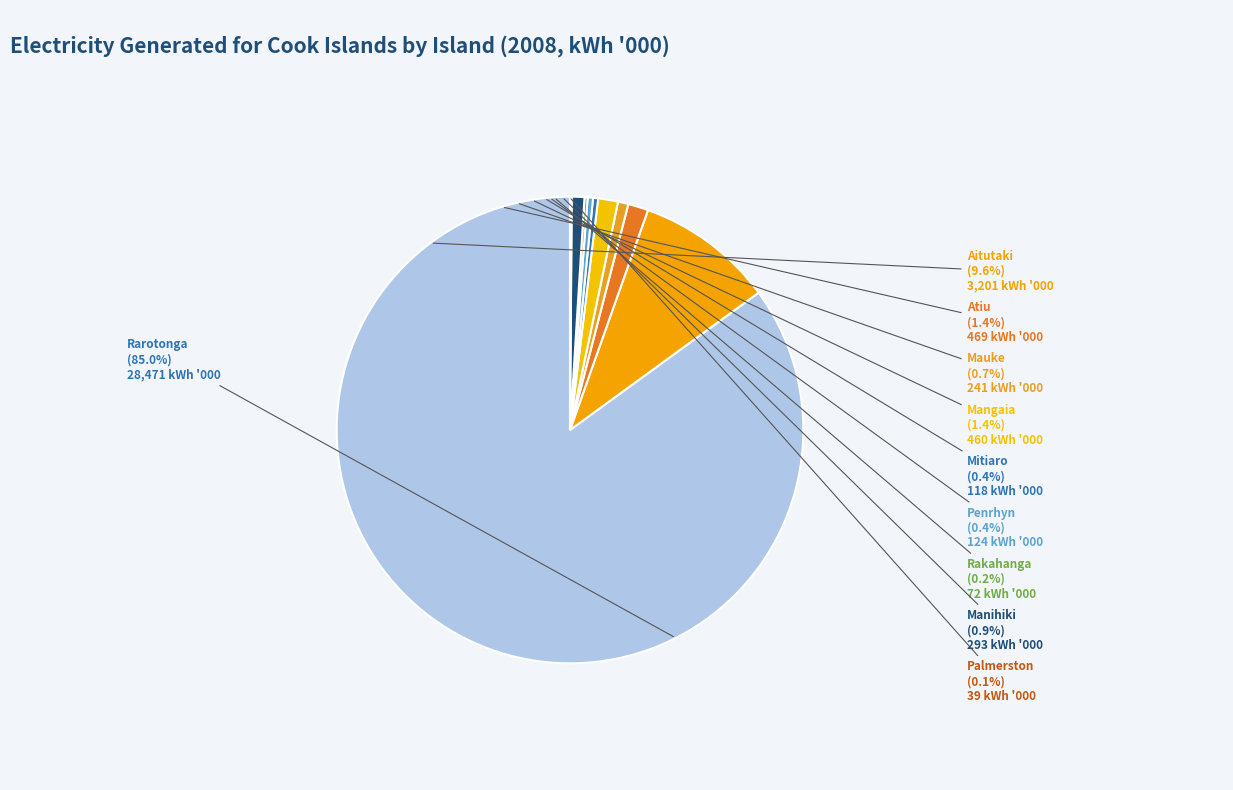

What percentage do Atiu and Mangaia together represent?

2.8%